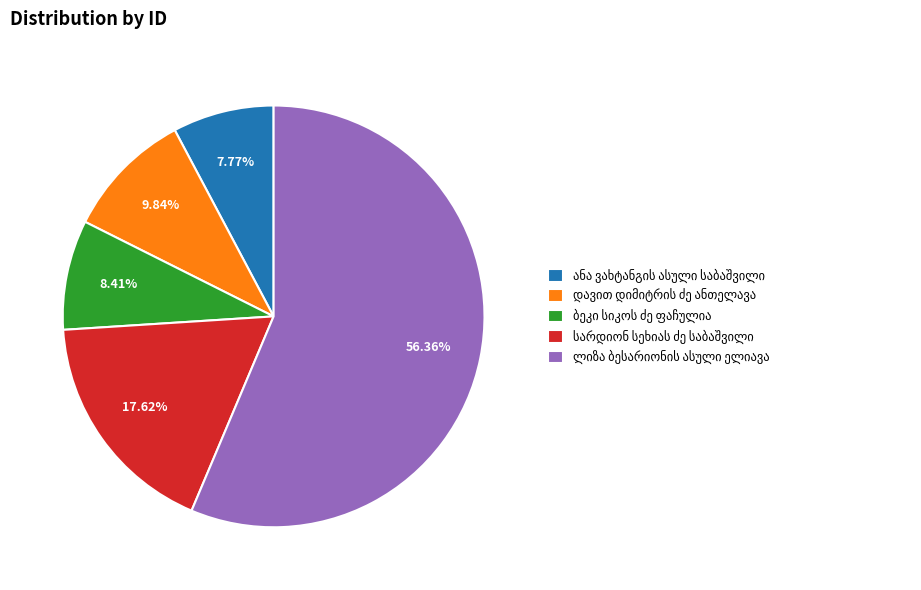

Is there a majority slice in this chart?

Yes